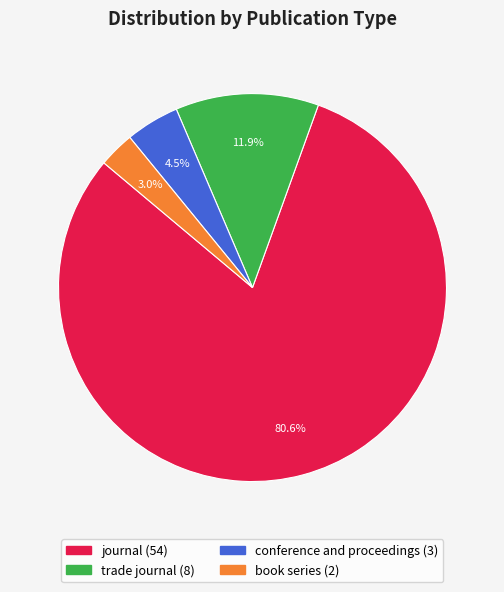

The journal slice represents 81% of the pie. True or false?

True